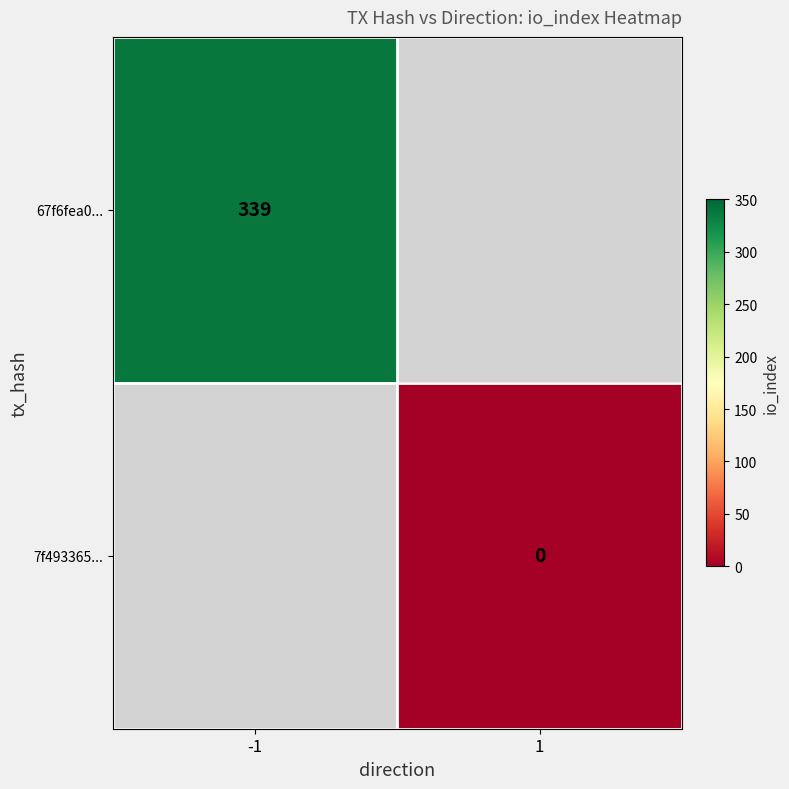

The 67f6fea0... series shows 569 at -1. True or false?

False